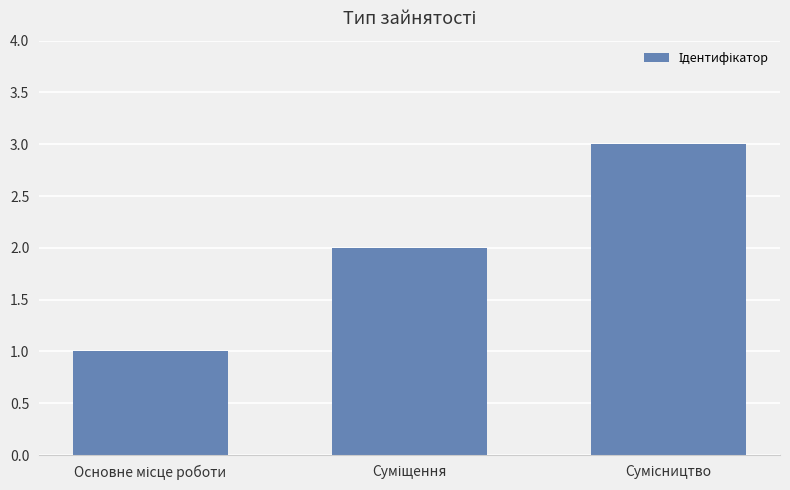

Reading right to left, transcribe all the data shown in this chart.

3	2	1